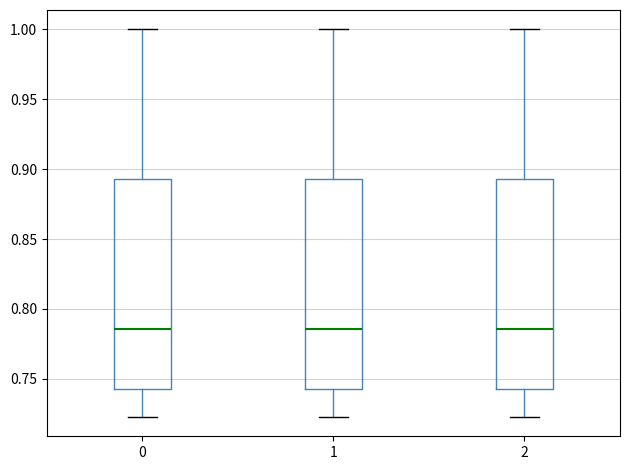

Reading left to right, transcribe this box plot: for each box, give where its median line is, the range the box spans, and where its two whiskers end, as read against the y-axis. The values are not printed on the chart, so give them approximately, as read against the axis.

0: median 0.785, box 0.745 to 0.895, whiskers 0.725 to 1.000
1: median 0.785, box 0.745 to 0.895, whiskers 0.725 to 1.000
2: median 0.785, box 0.745 to 0.895, whiskers 0.725 to 1.000